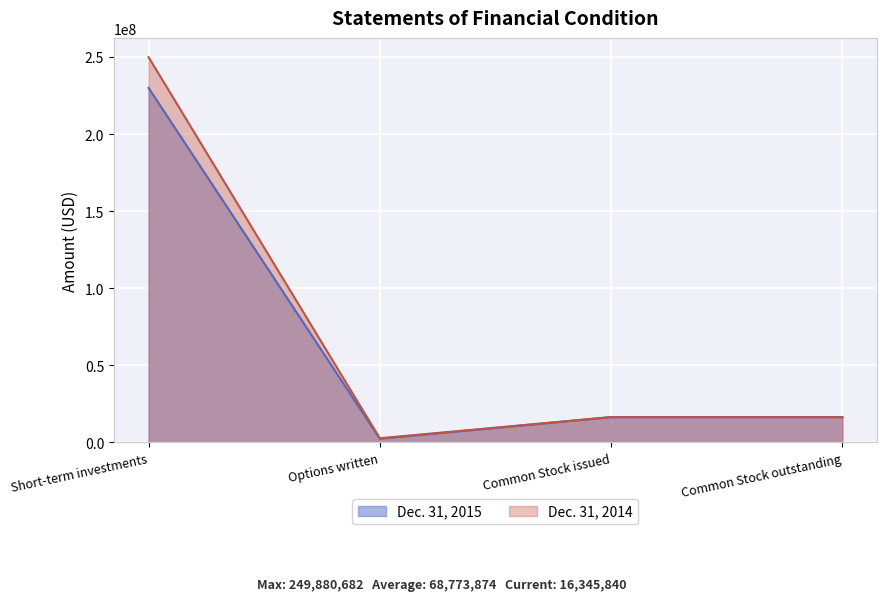

How many interior local valleys does the Dec. 31, 2014 series have?

1